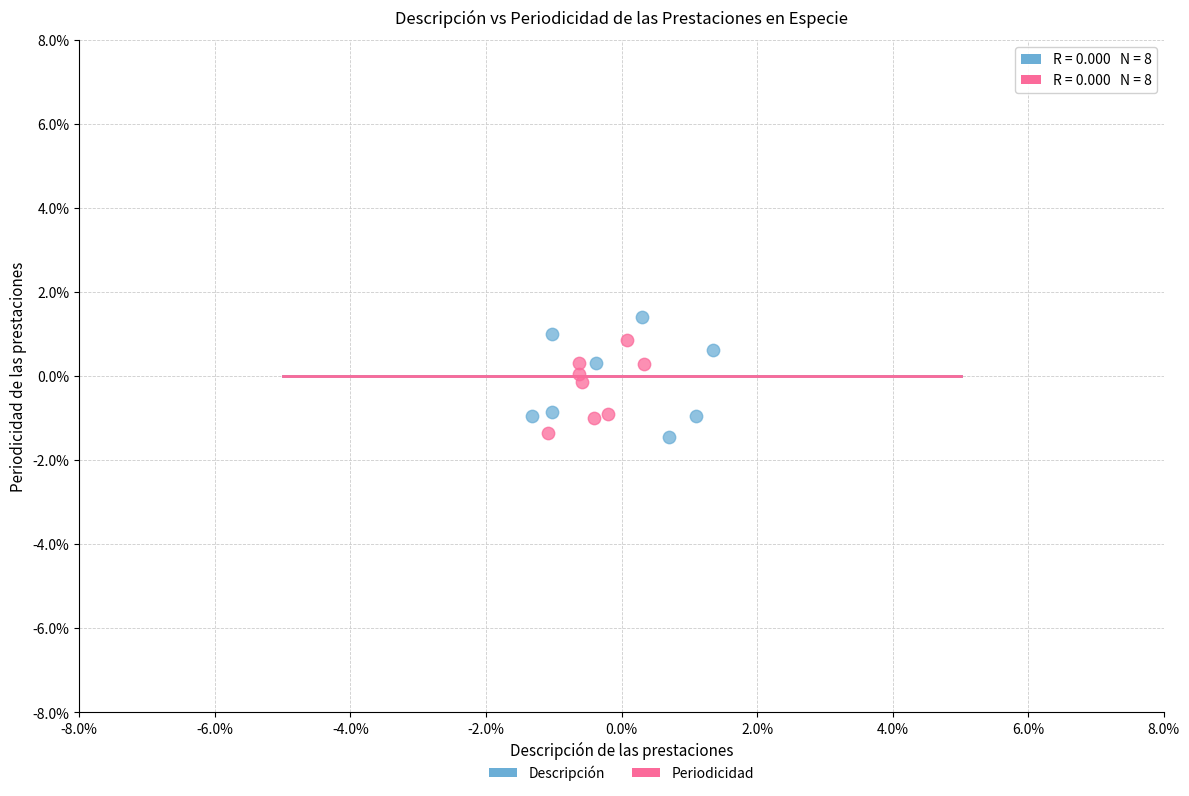

What are all the series names shown in the legend?

Descripción, Periodicidad